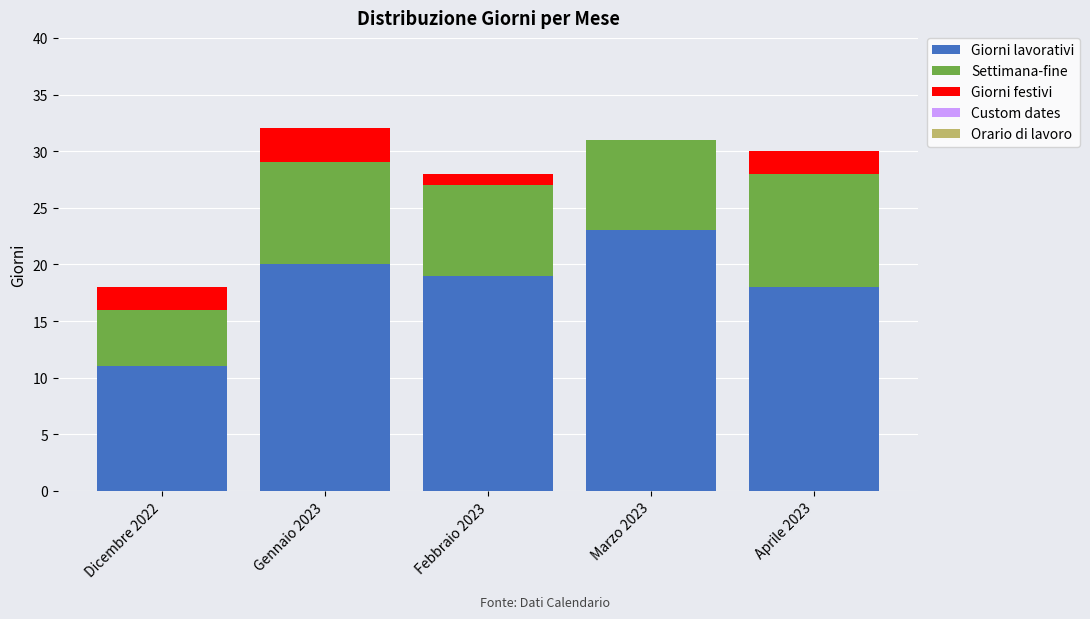

What is the total value across all series at Gennaio 2023?

32